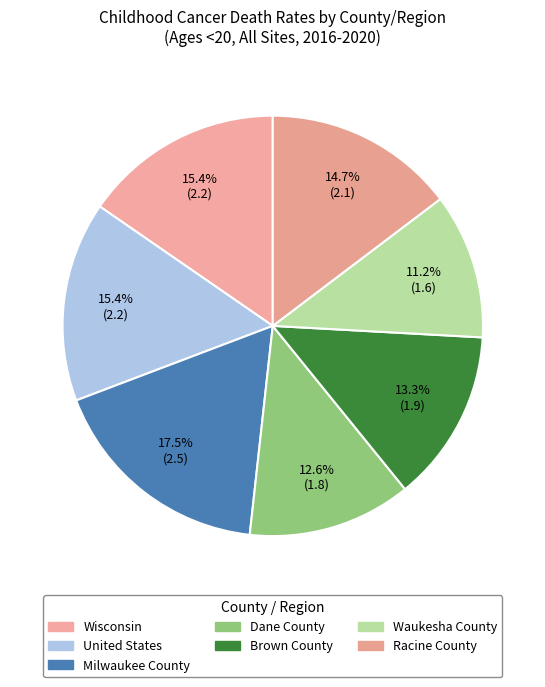

Is the sum of Wisconsin and Milwaukee County greater than half?

No